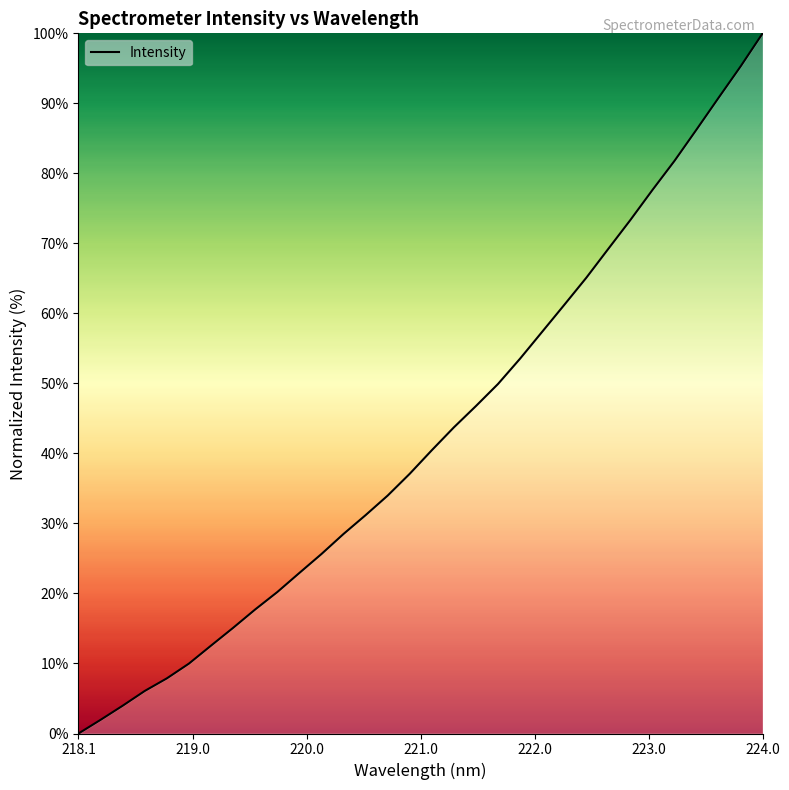

What is the difference between the maximum and minimum values?

100.0